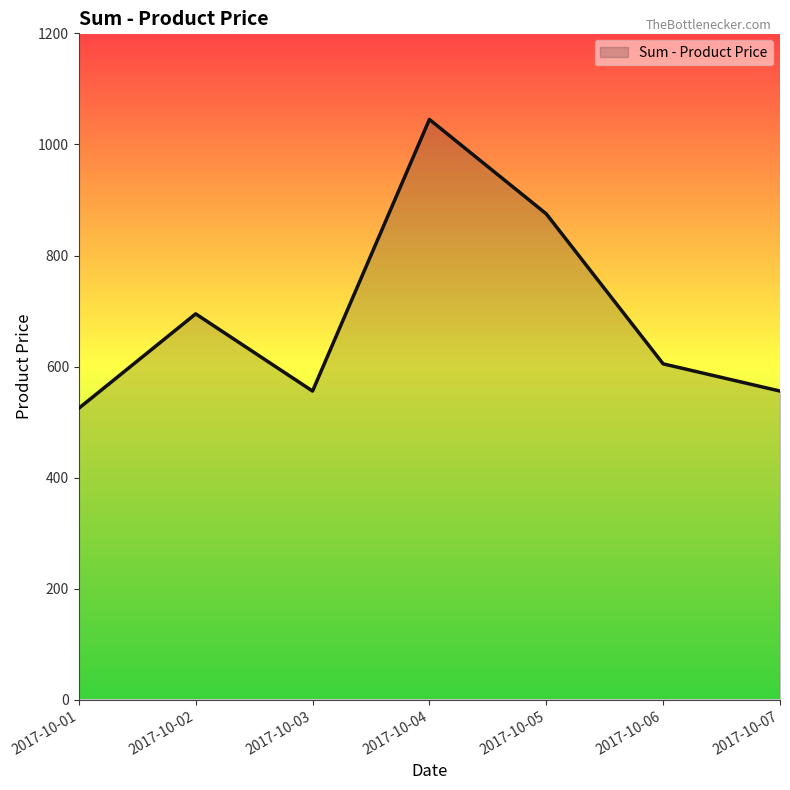

How many interior local peaks (higher than both neighbors) does the data have?

2